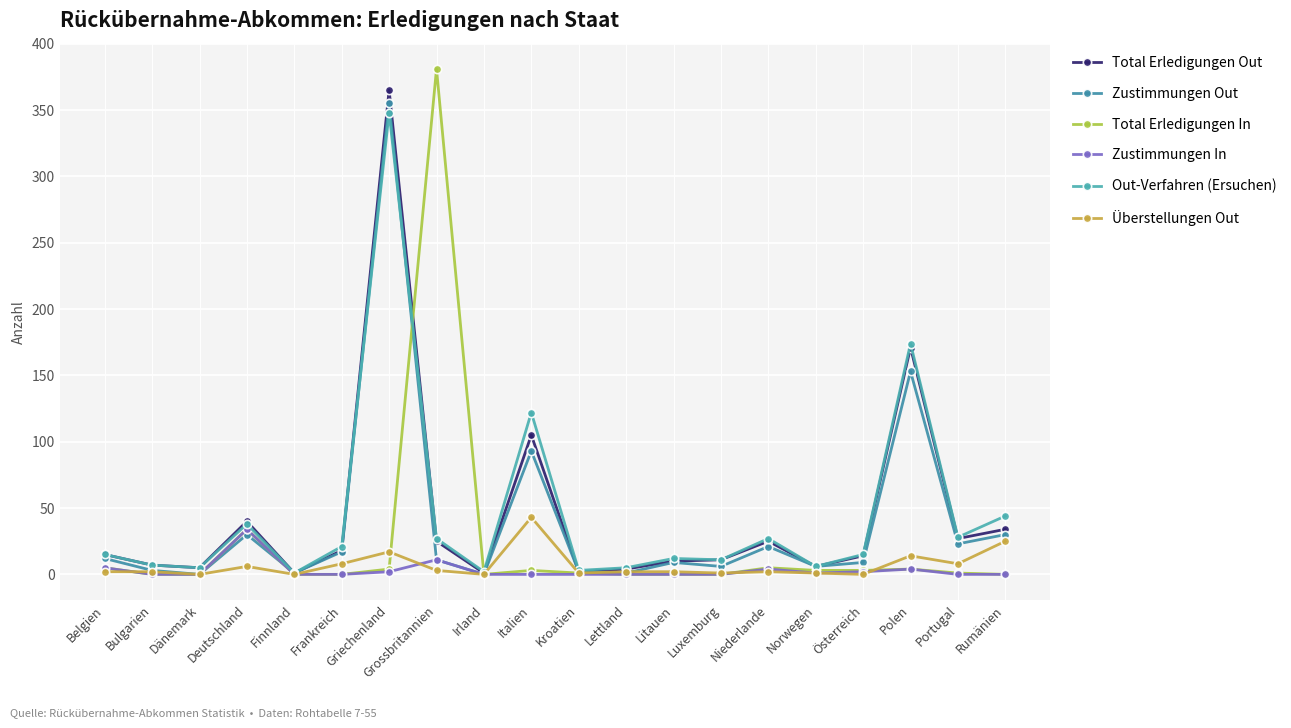

How many values in the Zustimmungen Out series are below 11?

10